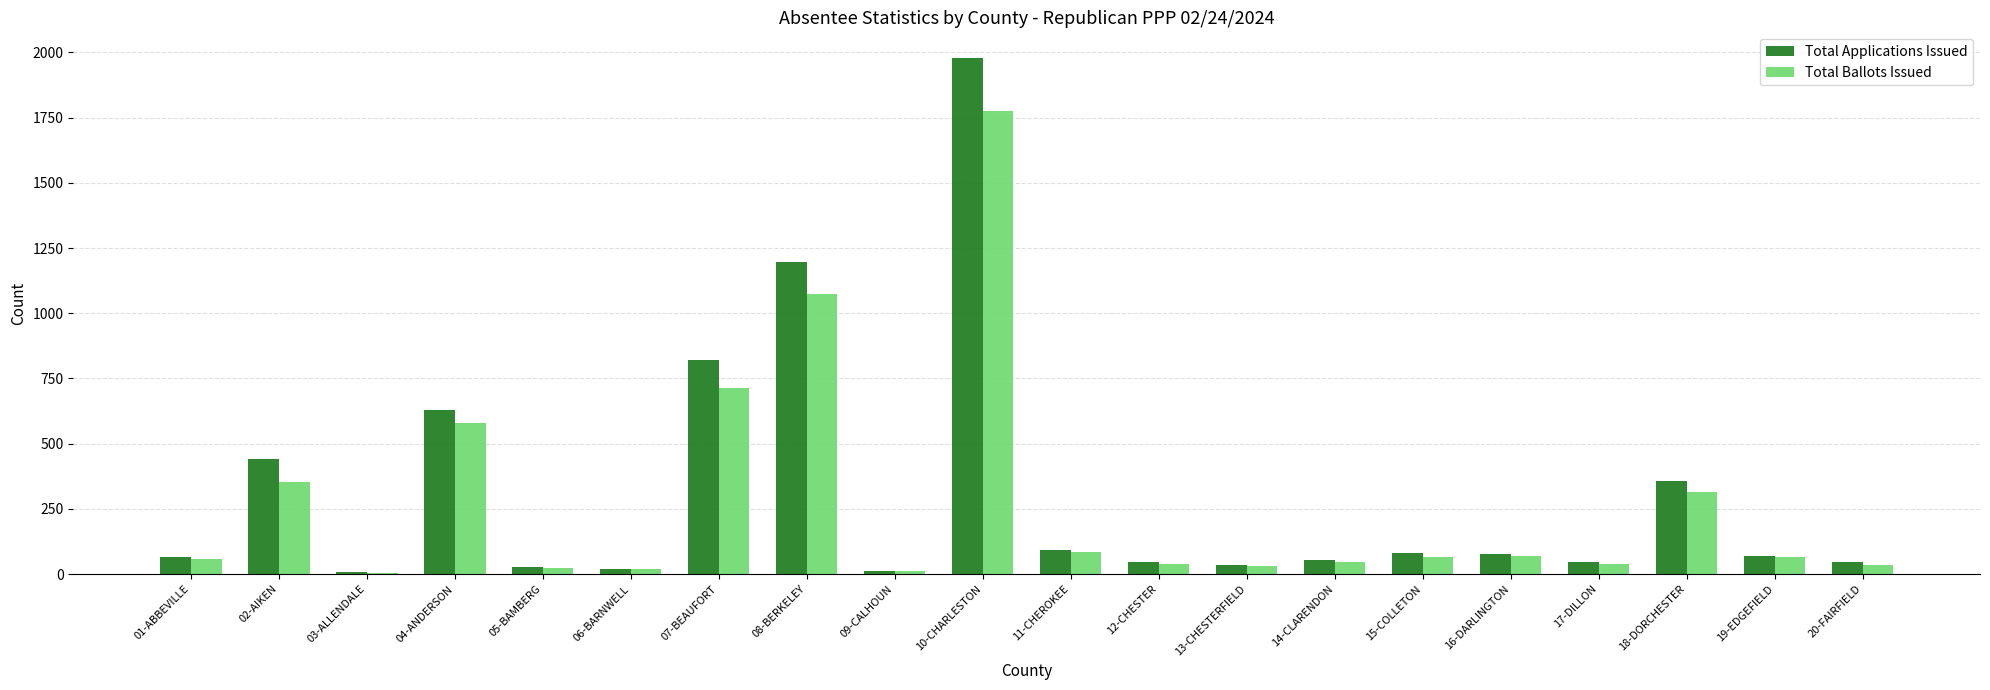

The value of Total Ballots Issued at 18-DORCHESTER is 316. True or false?

True